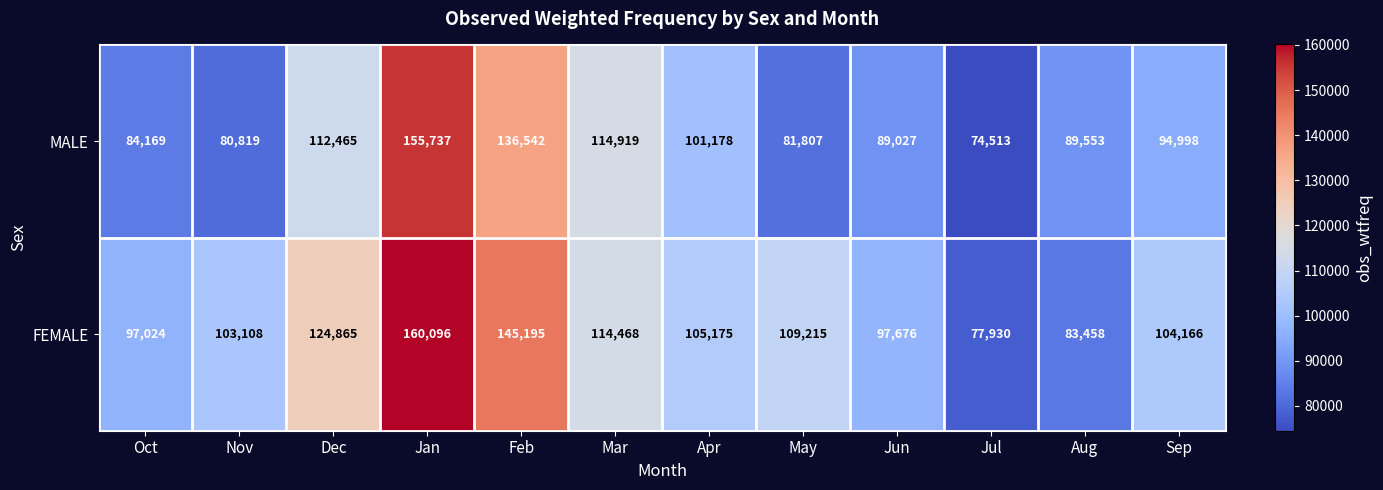

What is the sum of all MALE values?

1215727